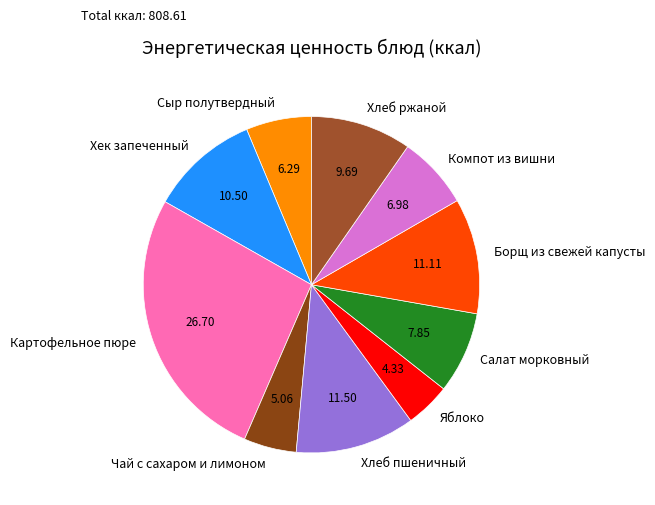

The Хлеб пшеничный slice represents 17% of the pie. True or false?

False